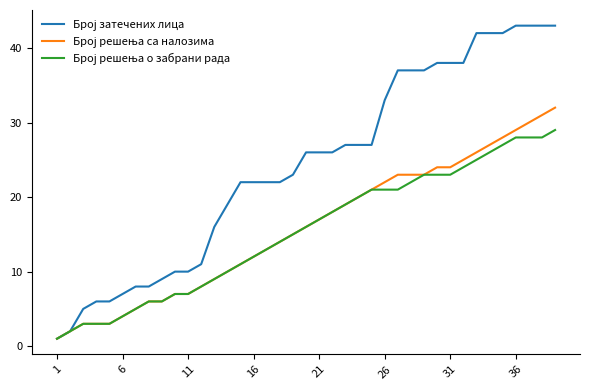

Does the chart display data point markers on the line(s)?

No